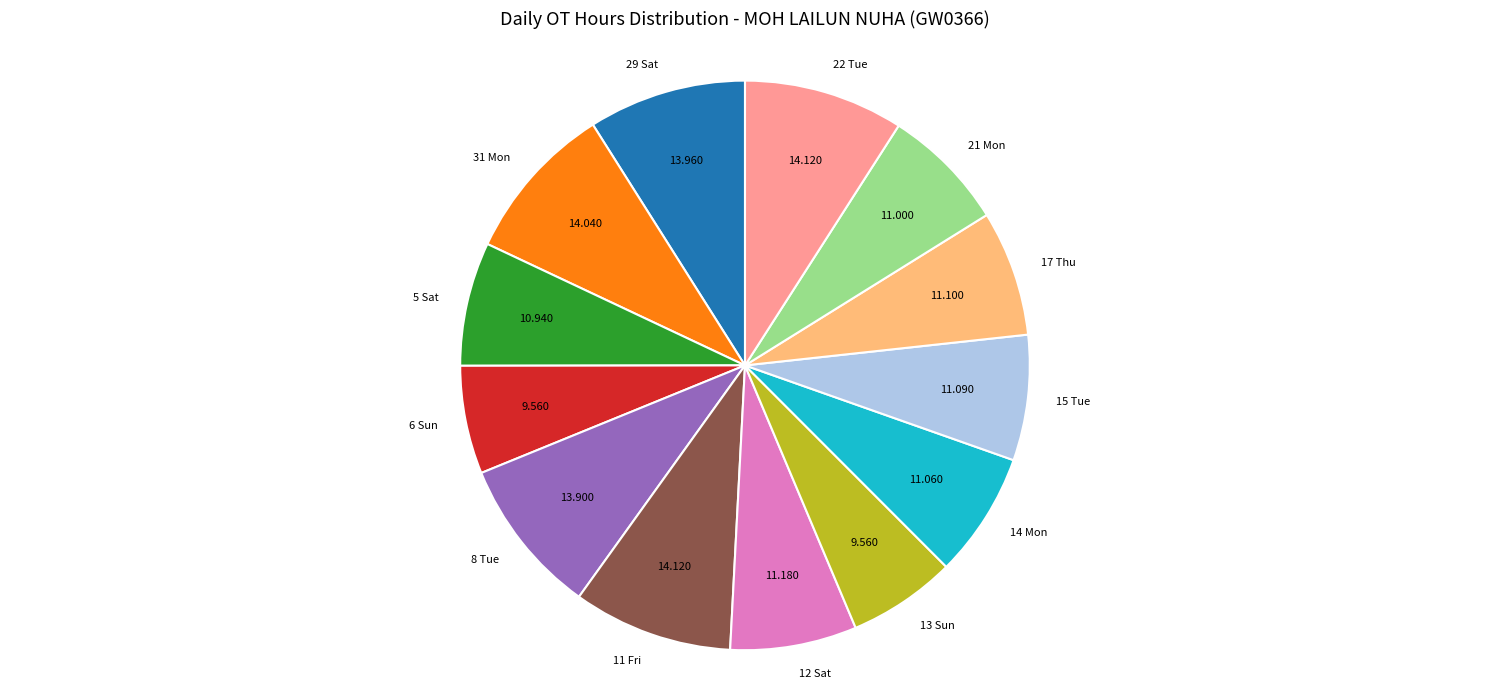

Do 13 Sun and 17 Thu together represent more than half of the pie?

No